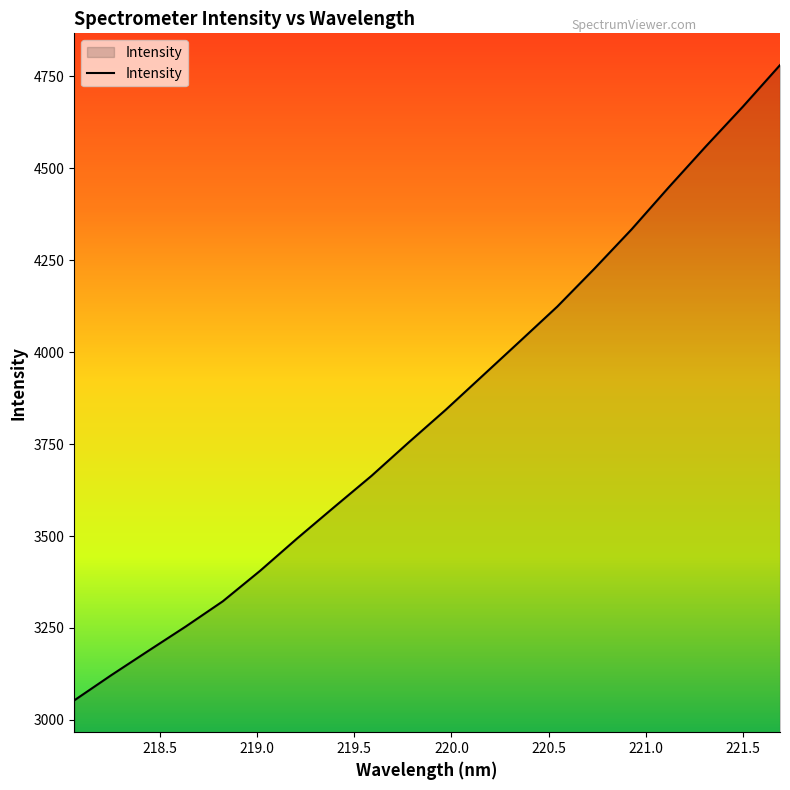

What is the difference between the maximum and minimum values?

1727.6